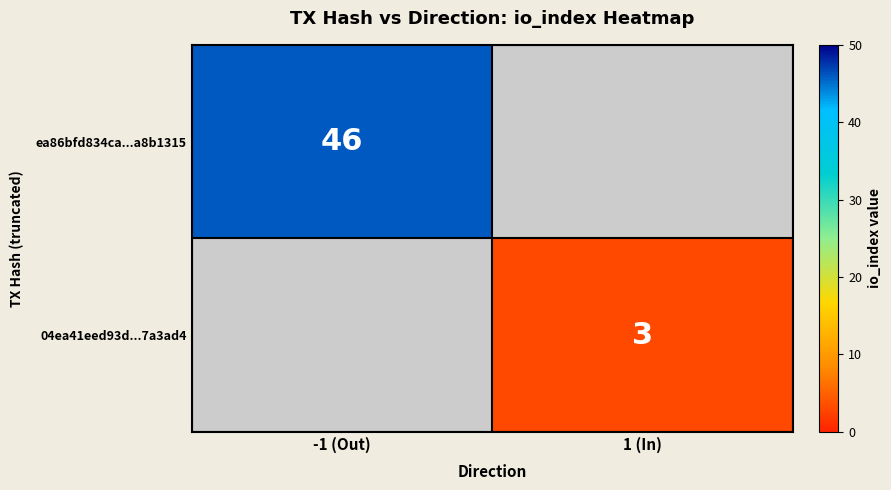

Is the value of ea86bfd834ca...a8b1315 at -1 (Out) greater than the value of 04ea41eed93d...7a3ad4 at 1 (In)?

Yes